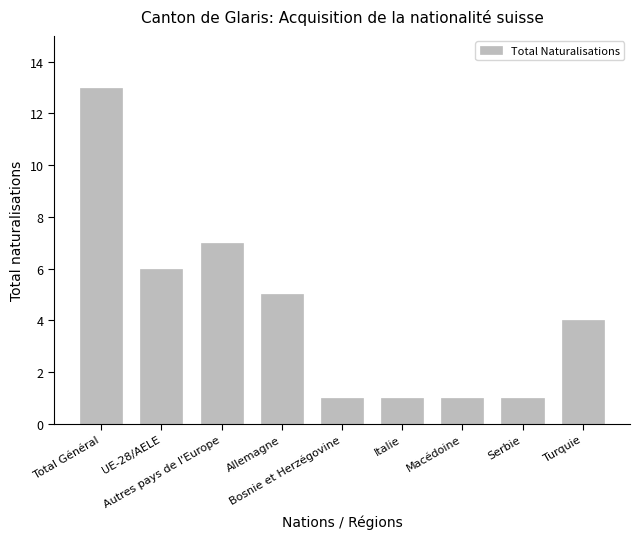

How many bars are there in total?

9